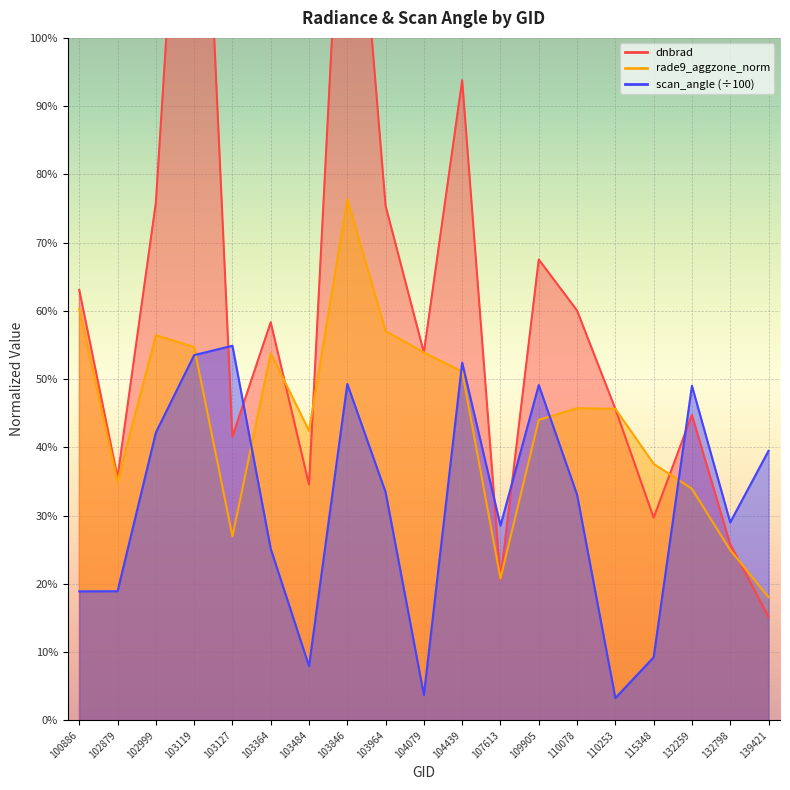

What is the average value of the rade9_aggzone_norm series?

0.4